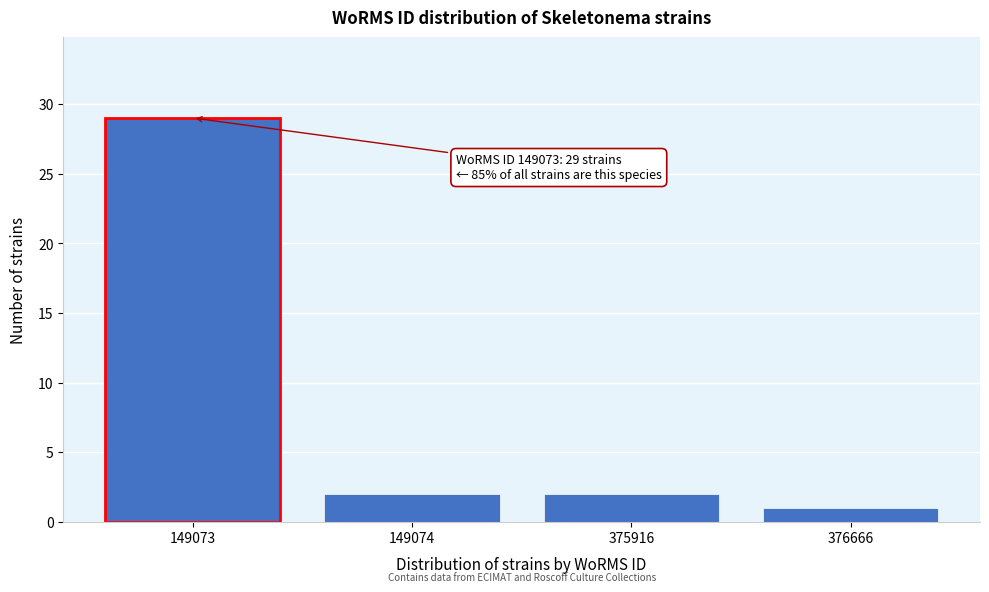

Reading left to right, extract all data points from this chart.

29	2	2	1